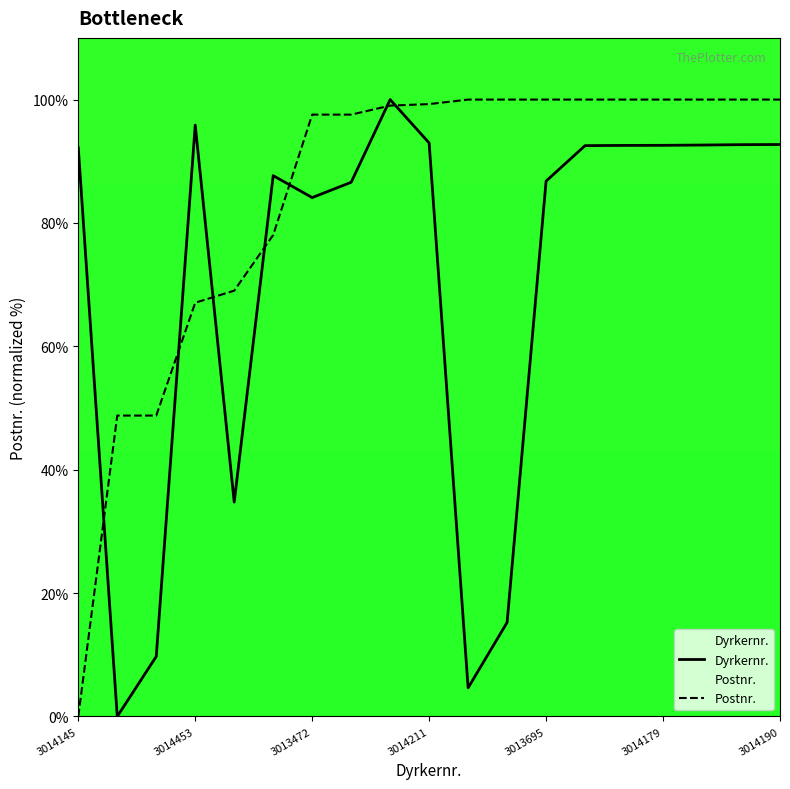

What is the spread (max minus min) of values at 3014190?

7.3